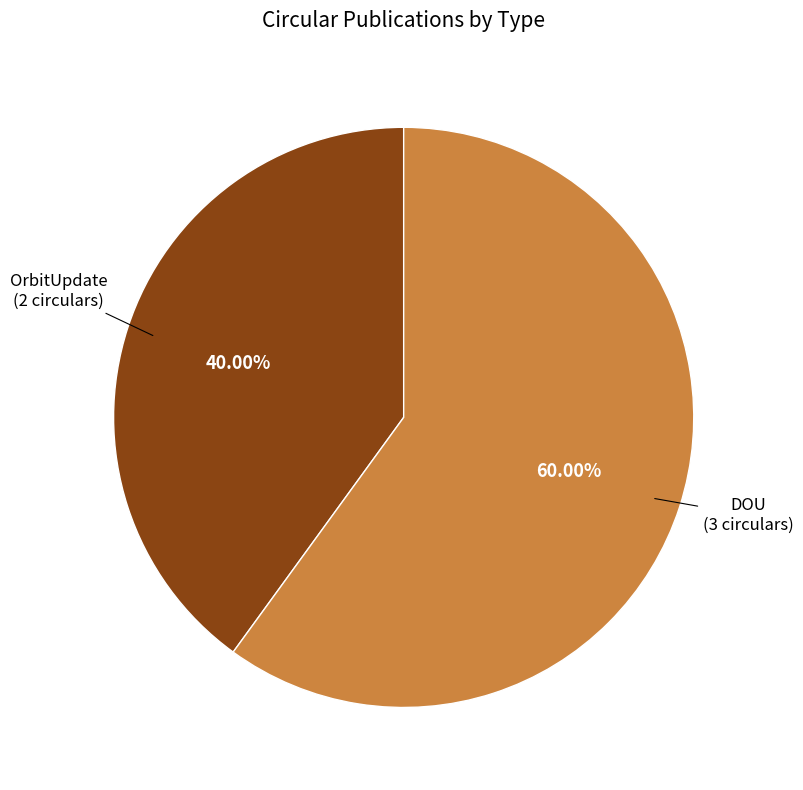

Does DOU account for over 50% of the chart?

Yes